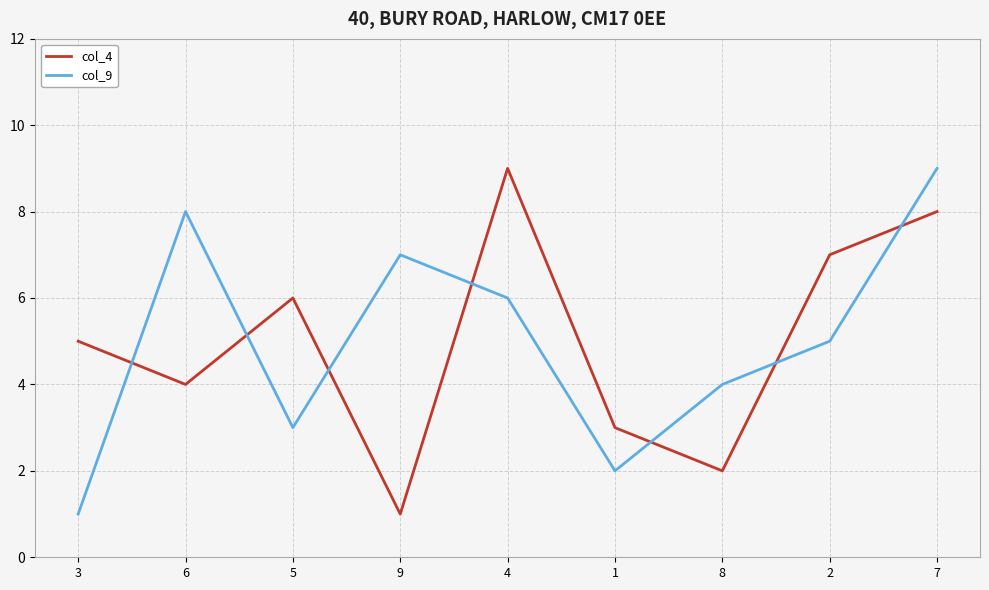

At which label does col_9 reach its peak?

7